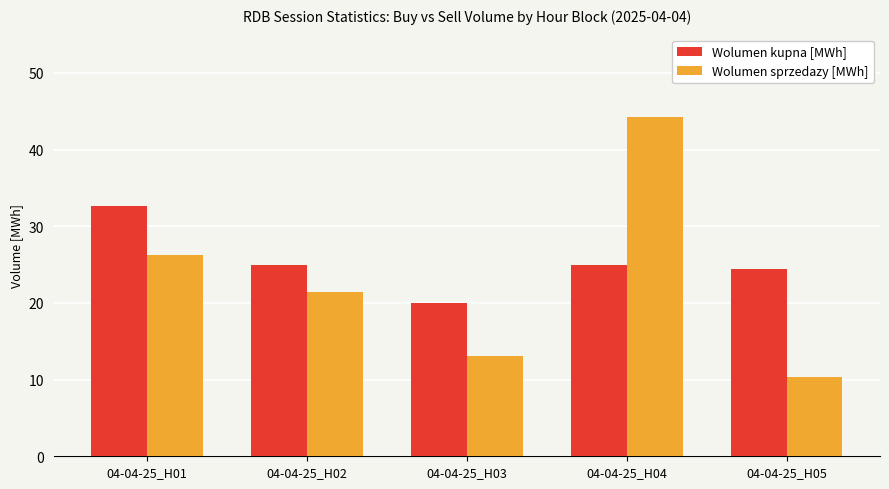

What is the minimum value for Wolumen sprzedazy [MWh]?

10.4